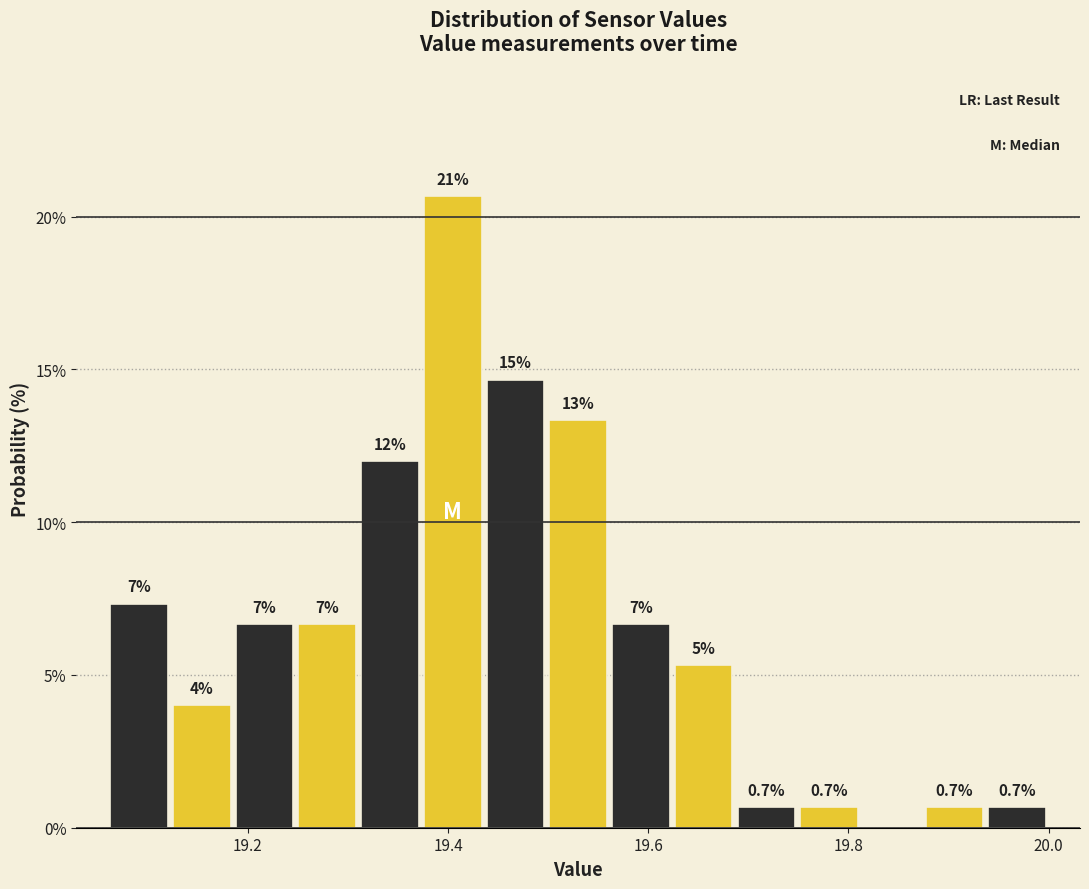

Read against the x-axis, roughly where is the centre of the tallest bar?

19.40